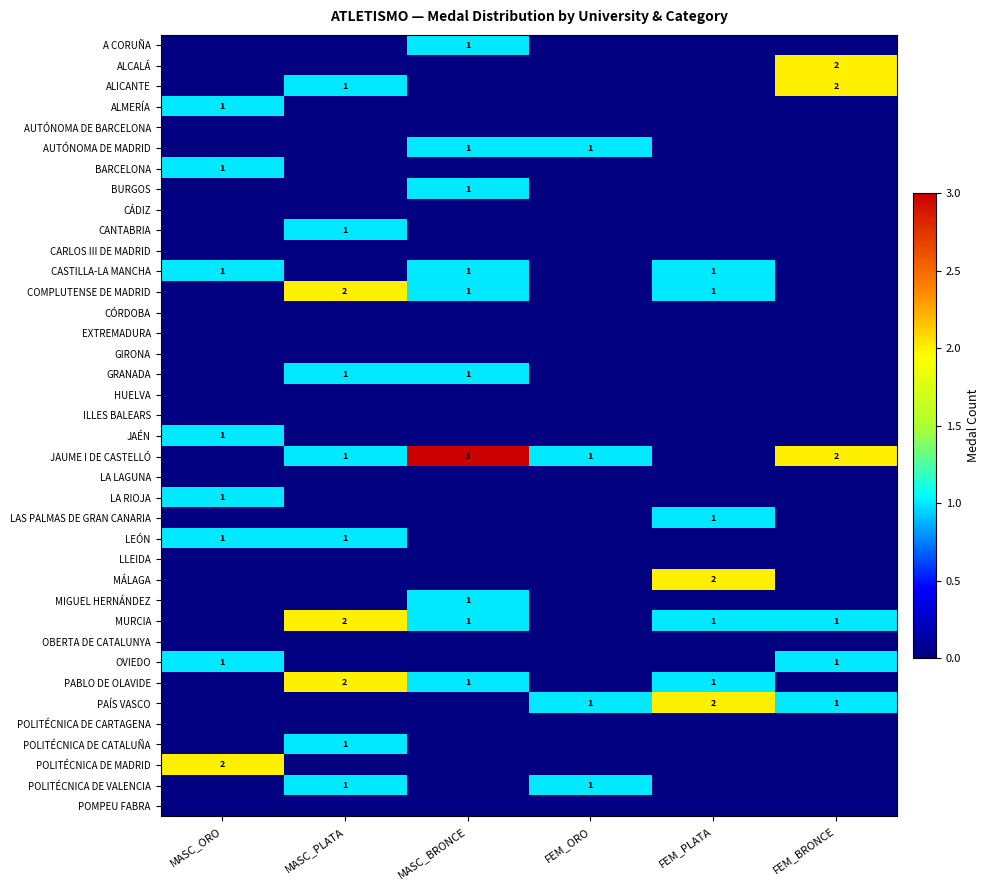

How many categories are shown in the chart?

6